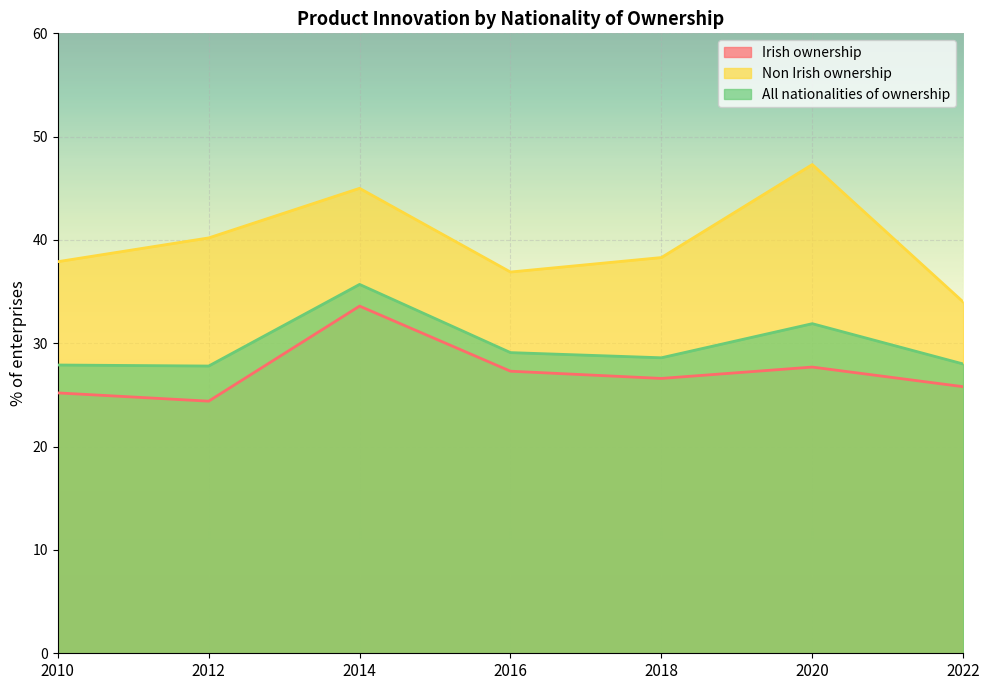

Reading left to right, extract all data points from this chart.

Irish ownership: 2010=25.2	2012=24.4	2014=33.6	2016=27.3	2018=26.6	2020=27.7	2022=25.8
Non Irish ownership: 2010=37.9	2012=40.2	2014=45.0	2016=36.9	2018=38.3	2020=47.3	2022=34.0
All nationalities of ownership: 2010=27.9	2012=27.8	2014=35.7	2016=29.1	2018=28.6	2020=31.9	2022=28.0